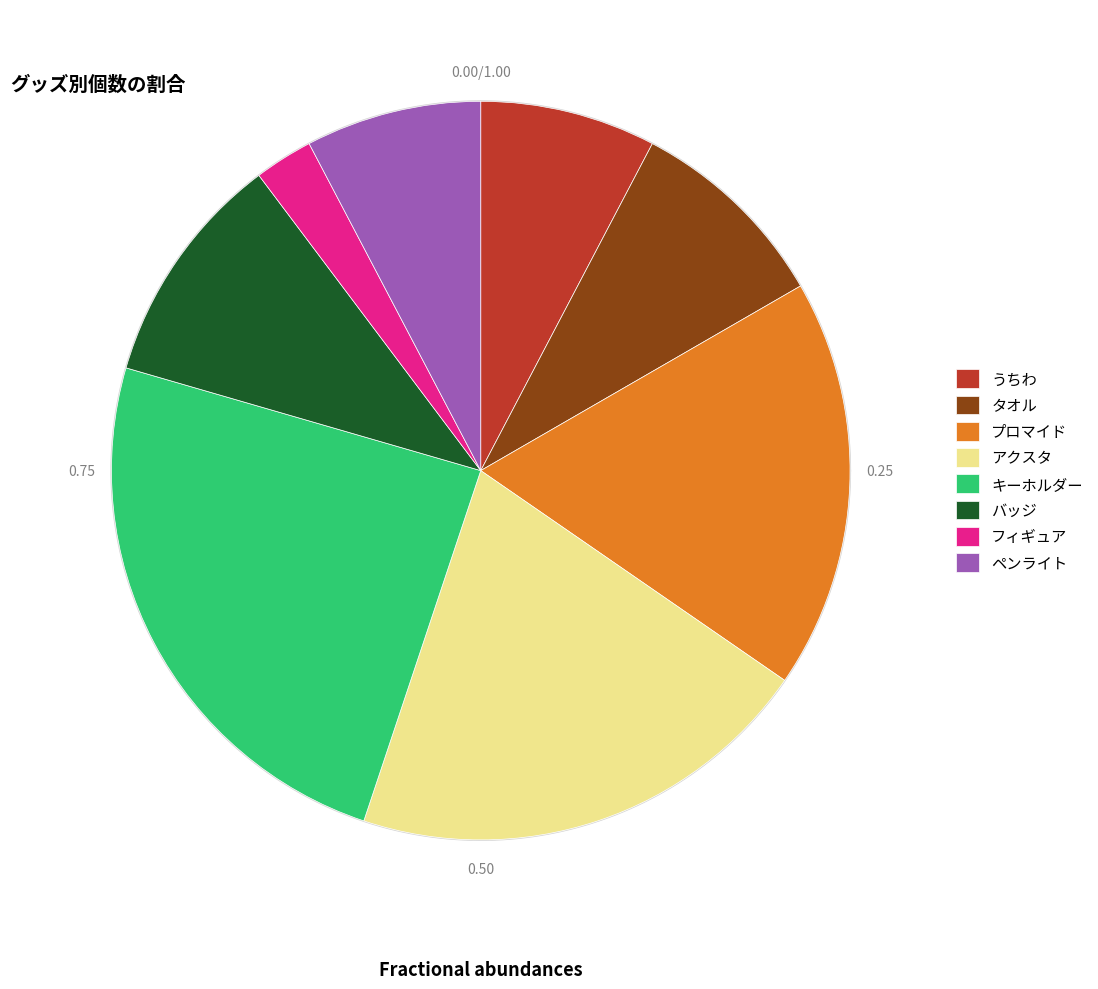

How many slices are in this pie chart?

8